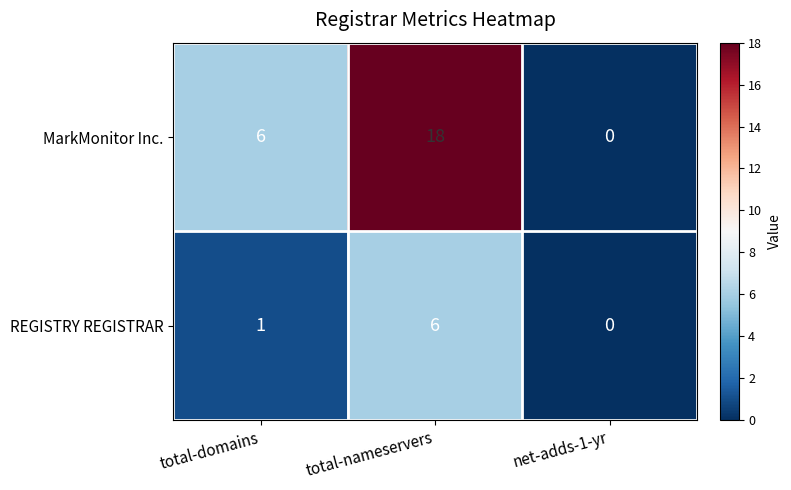

What is the total value across all series at total-domains?

7